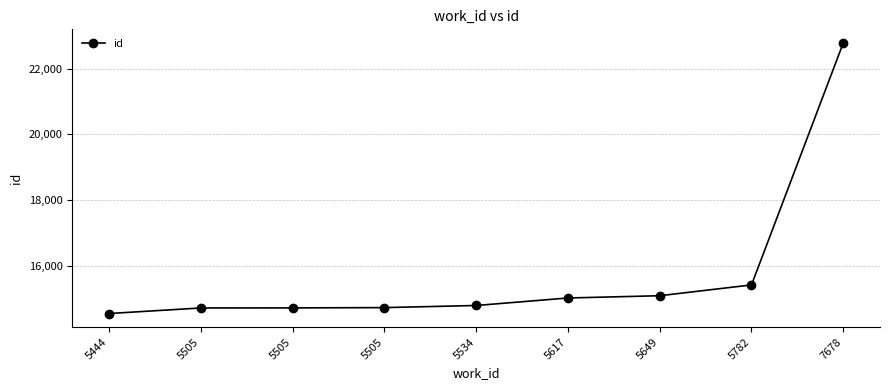

What is the value of the 3rd point from the left?

14728